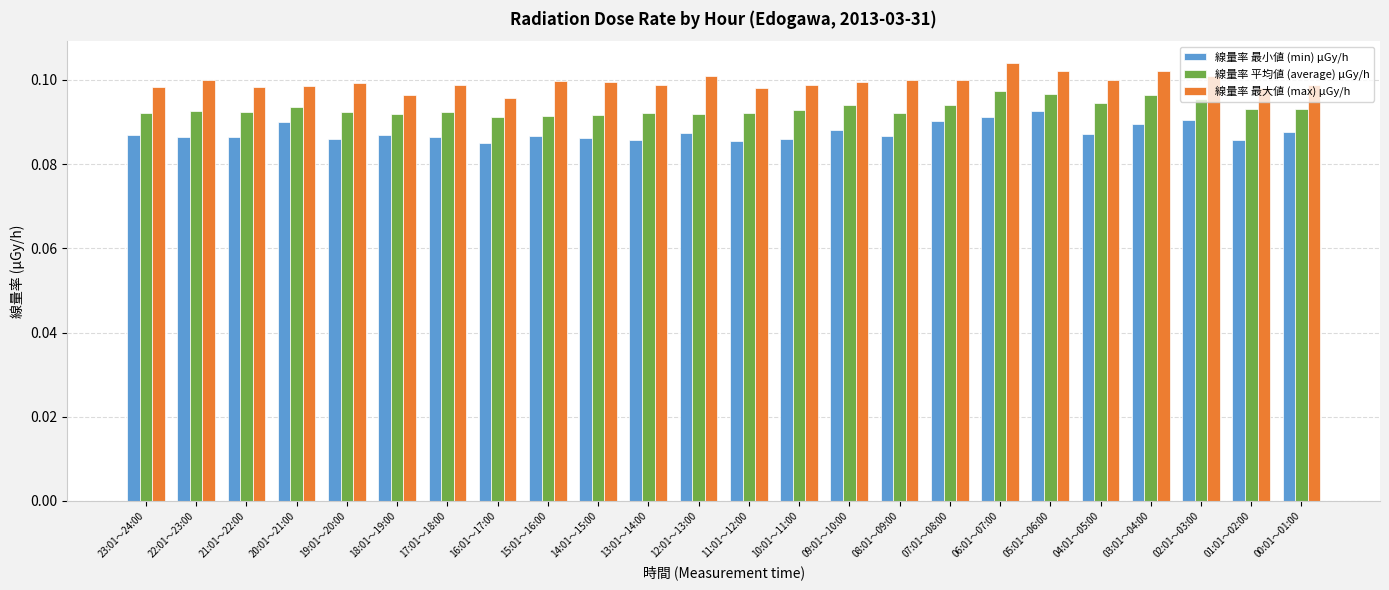

How many categories are shown in the chart?

24